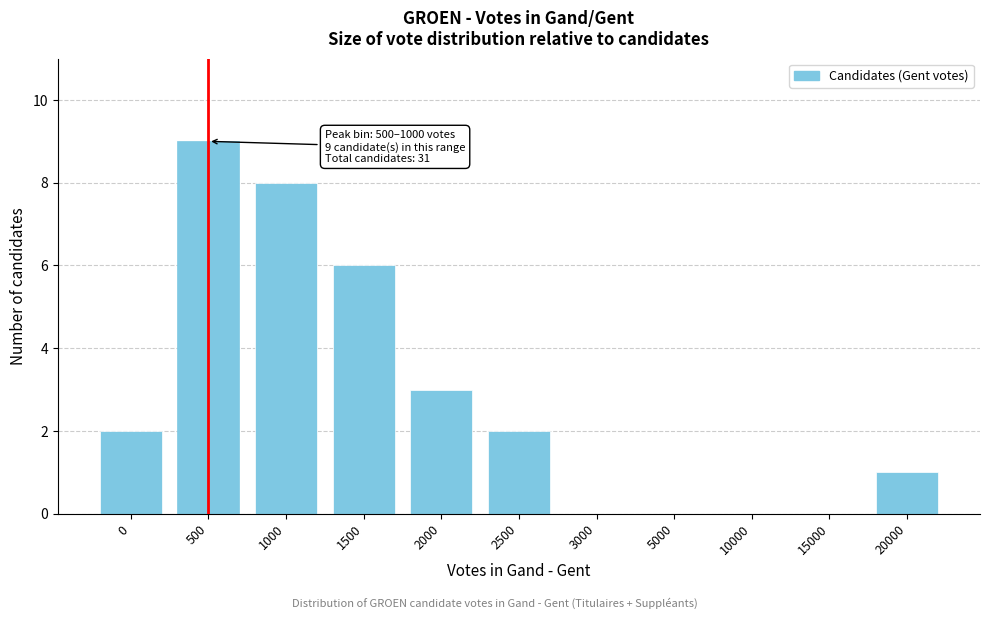

Reading left to right, what are all the values shown in this chart?

0=2	500=9	1000=8	1500=6	2000=3	2500=2	3000=0	5000=0	10000=0	15000=0	20000=1